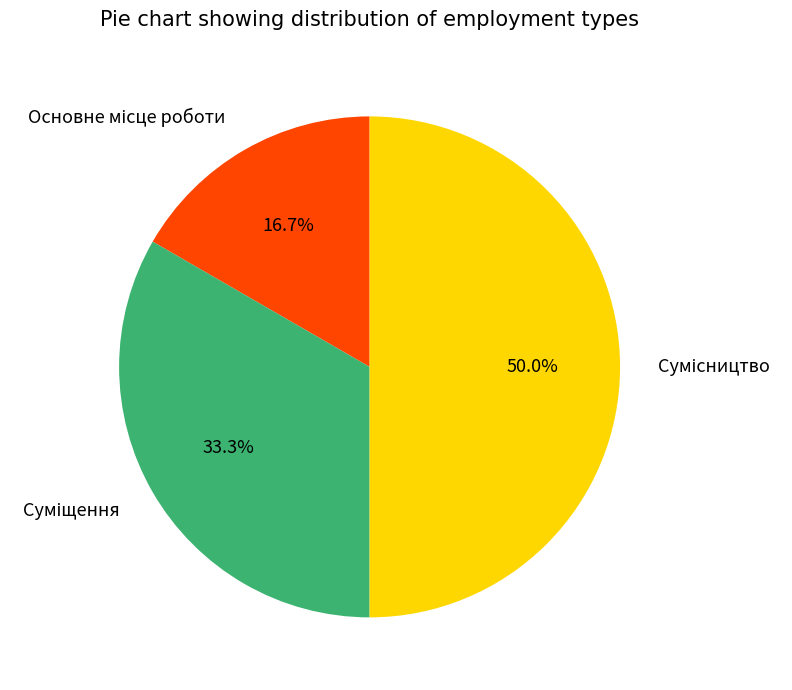

Do Суміщення and Основне місце роботи together represent more than half of the pie?

No